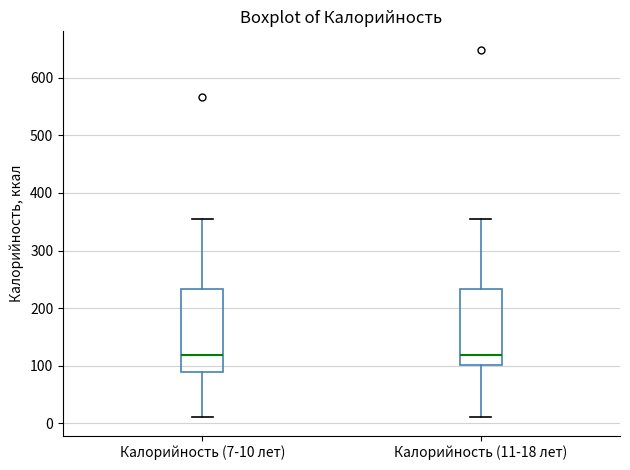

Reading left to right, transcribe this box plot: for each box, give where its median line is, the range the box spans, and where its two whiskers end, as read against the y-axis. The values are not printed on the chart, so give them approximately, as read against the axis.

Калорийность (7-10 лет): median 120, box 90 to 230, whiskers 10 to 350
Калорийность (11-18 лет): median 120, box 100 to 230, whiskers 10 to 350